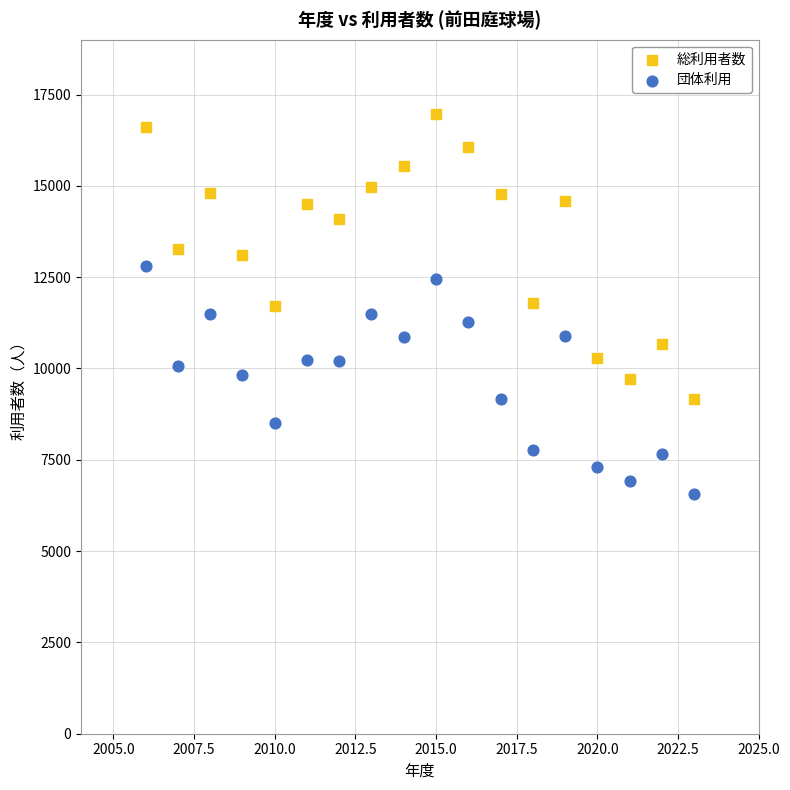

What is the X range (max minus min) for the scatter plot?

17